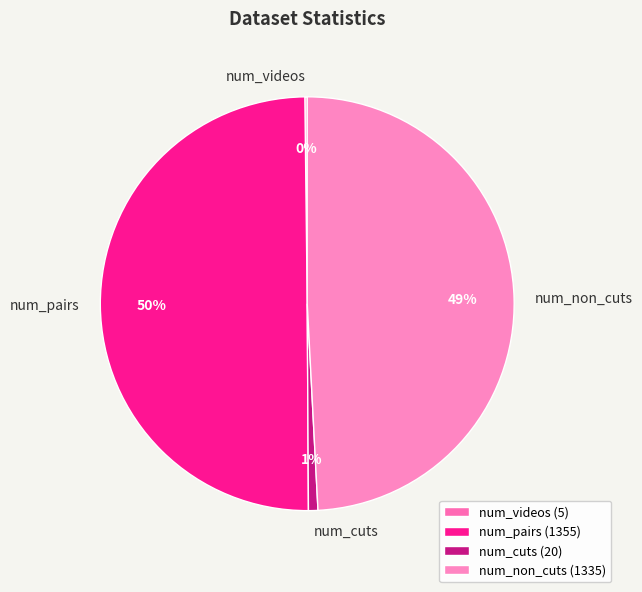

To the nearest percent, what is the average slice percentage?

25%